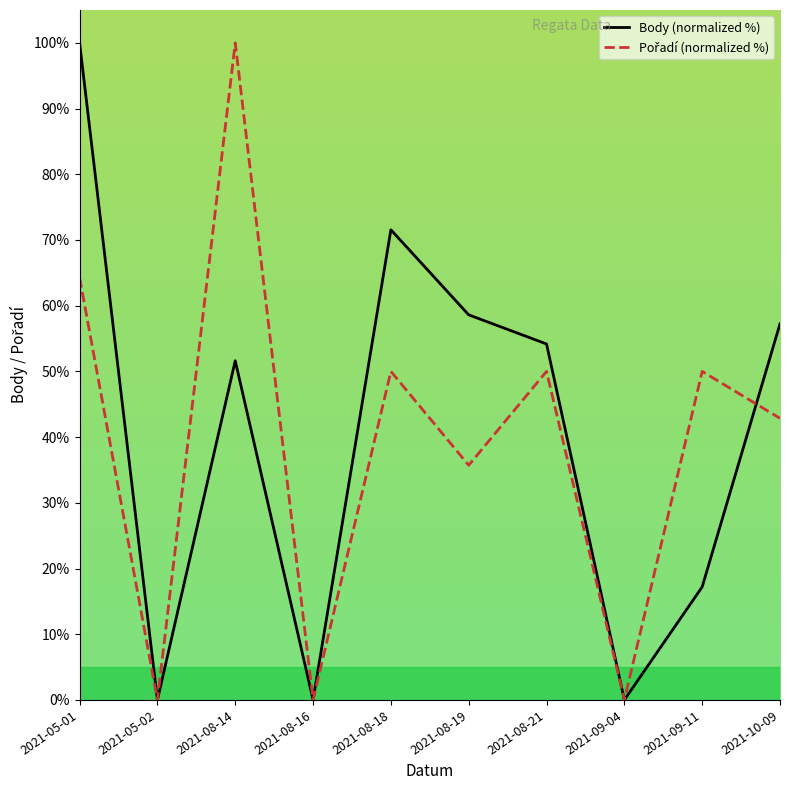

The value of Body (normalized %) at 2021-08-14 is 81.5. True or false?

False